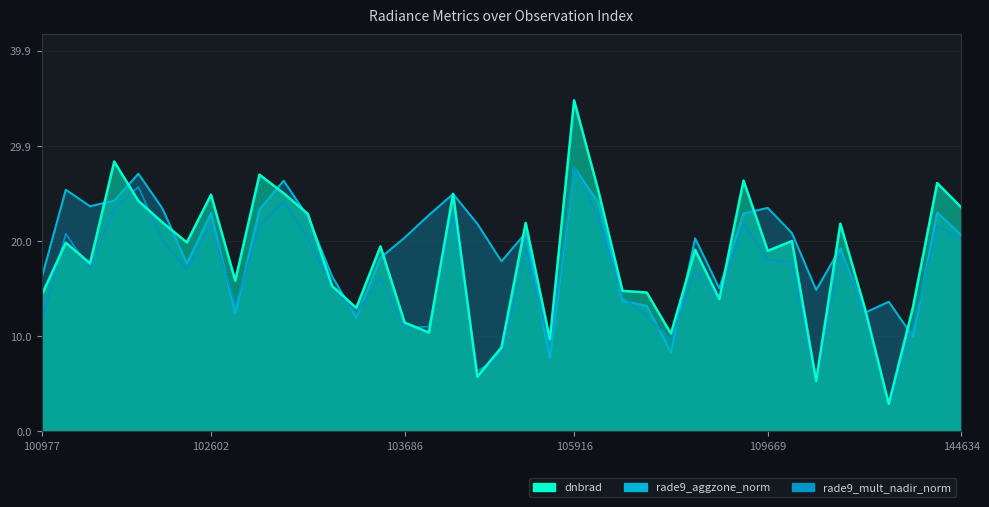

How many data points does each series have?

39